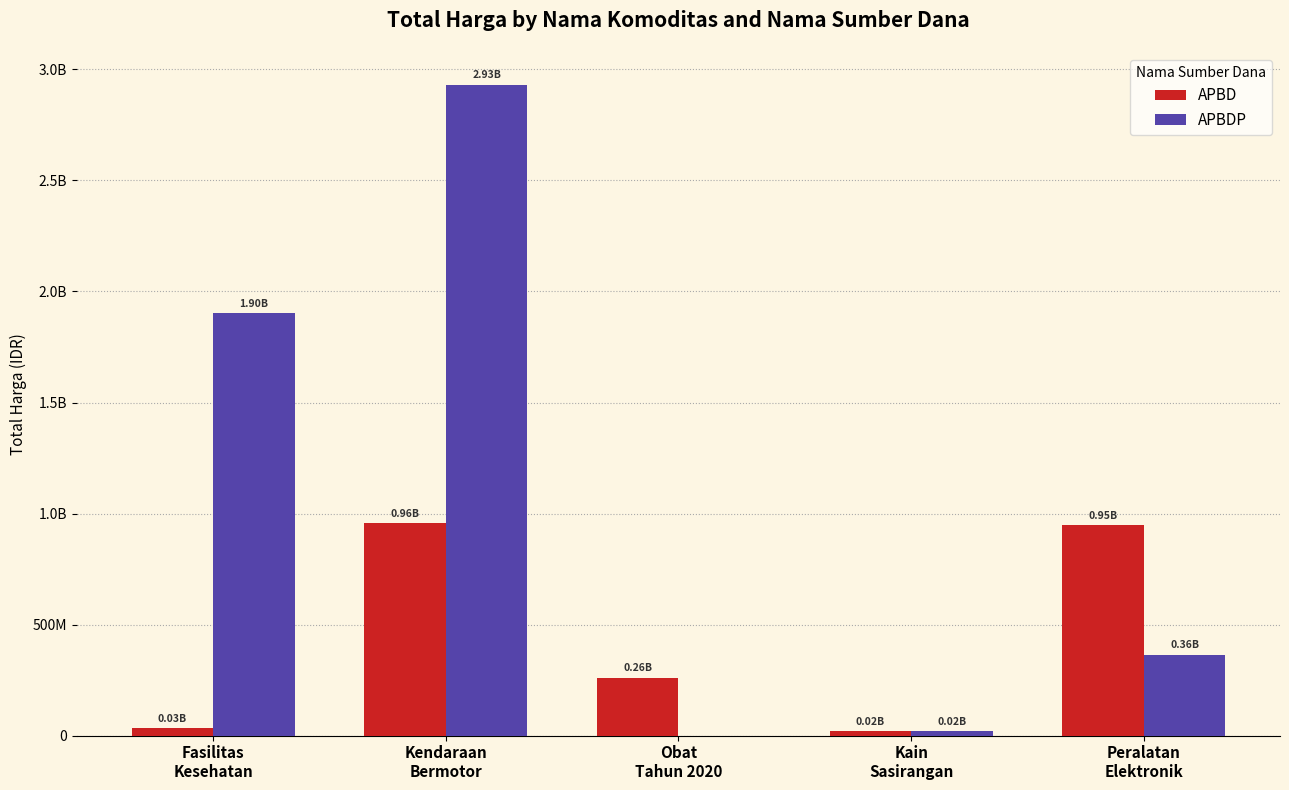

What are all the series names shown in the legend?

APBD, APBDP